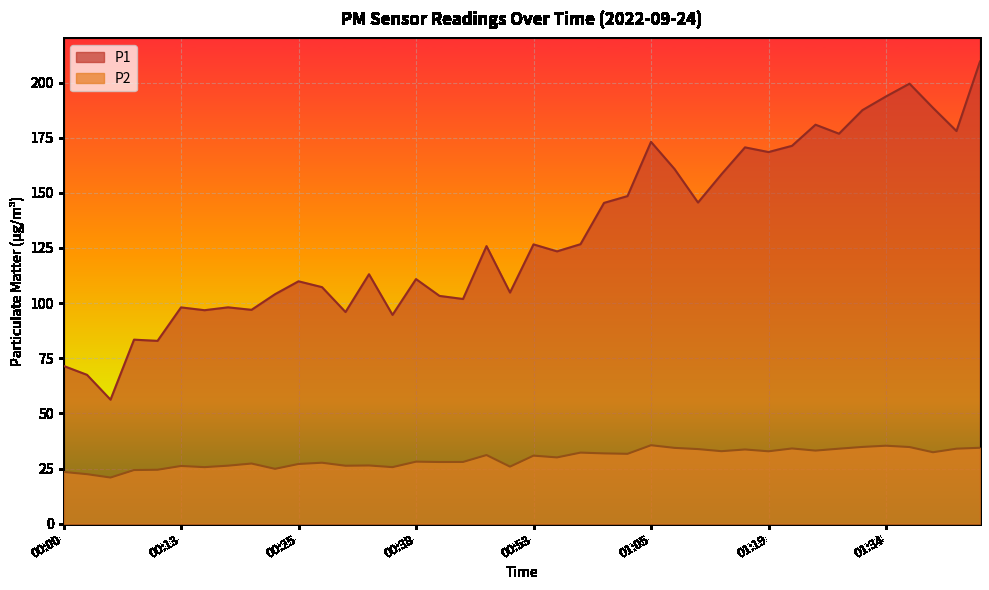

Where is the first local minimum for P2?

00:05